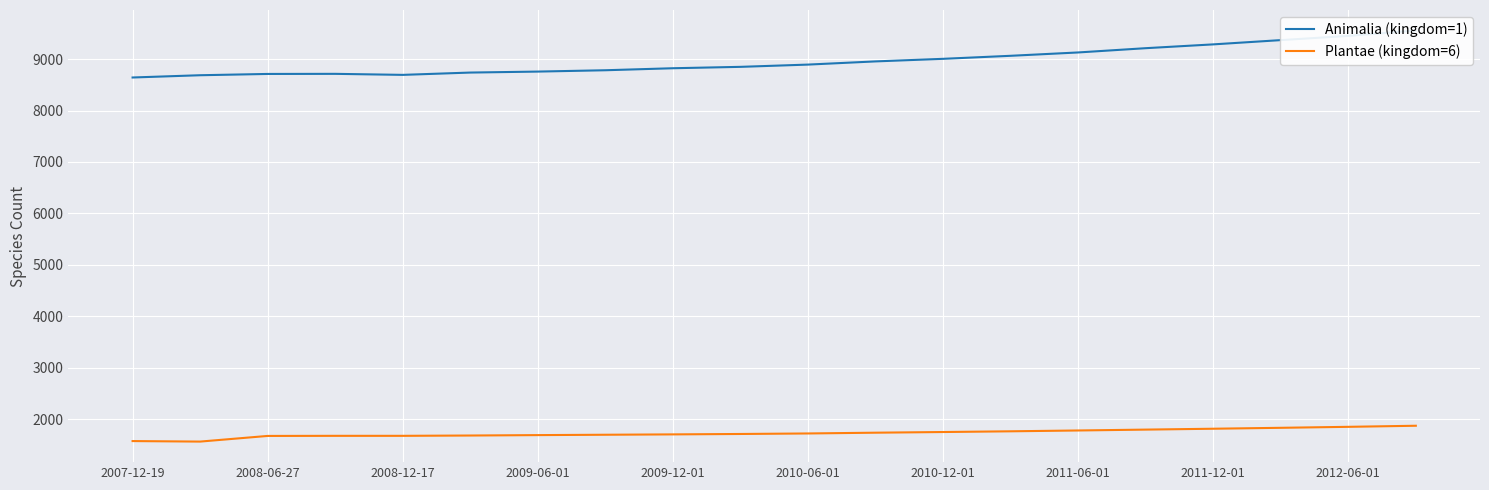

What is the maximum value for Plantae (kingdom=6)?

1870